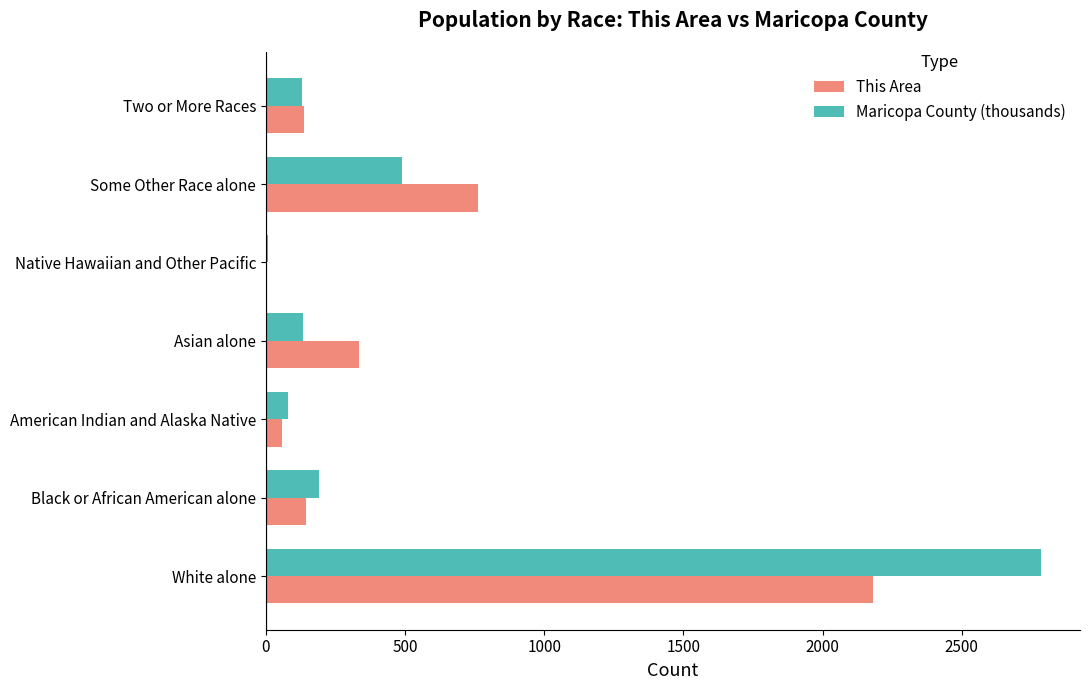

Count the number of categories in the chart.

7